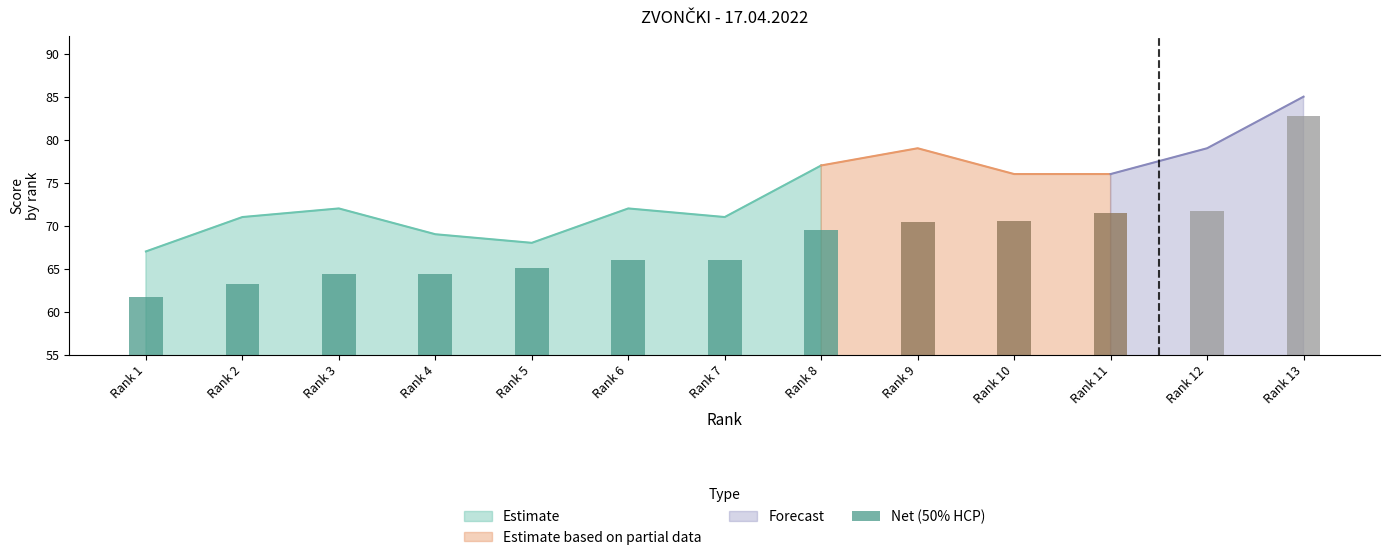

The value of Estimate at Rank 1 is 67. True or false?

True